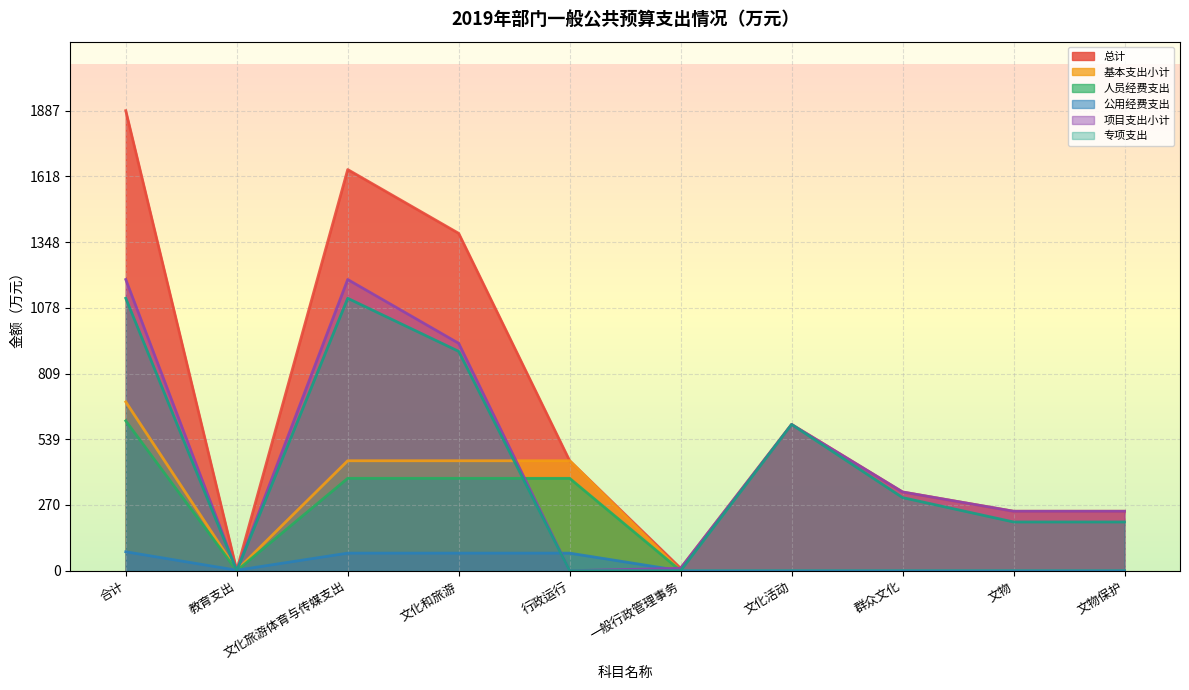

How many lines are shown in the chart?

6